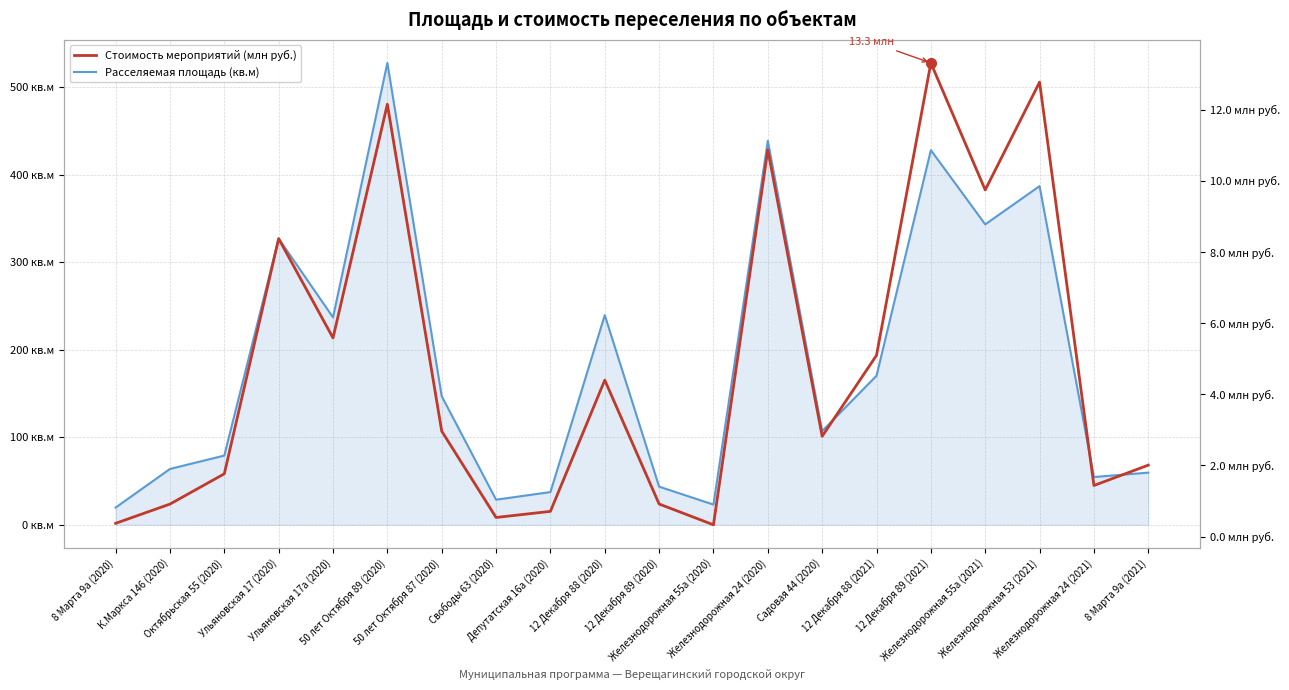

What is the value of the Стоимость мероприятий (млн руб.) point at the 1st from the left?

0.4